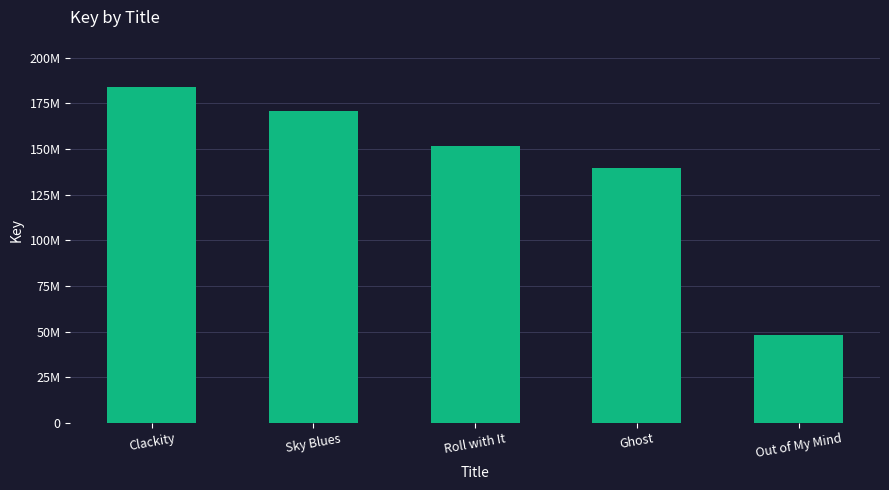

What is the label of the 2nd bar from the right?

Ghost